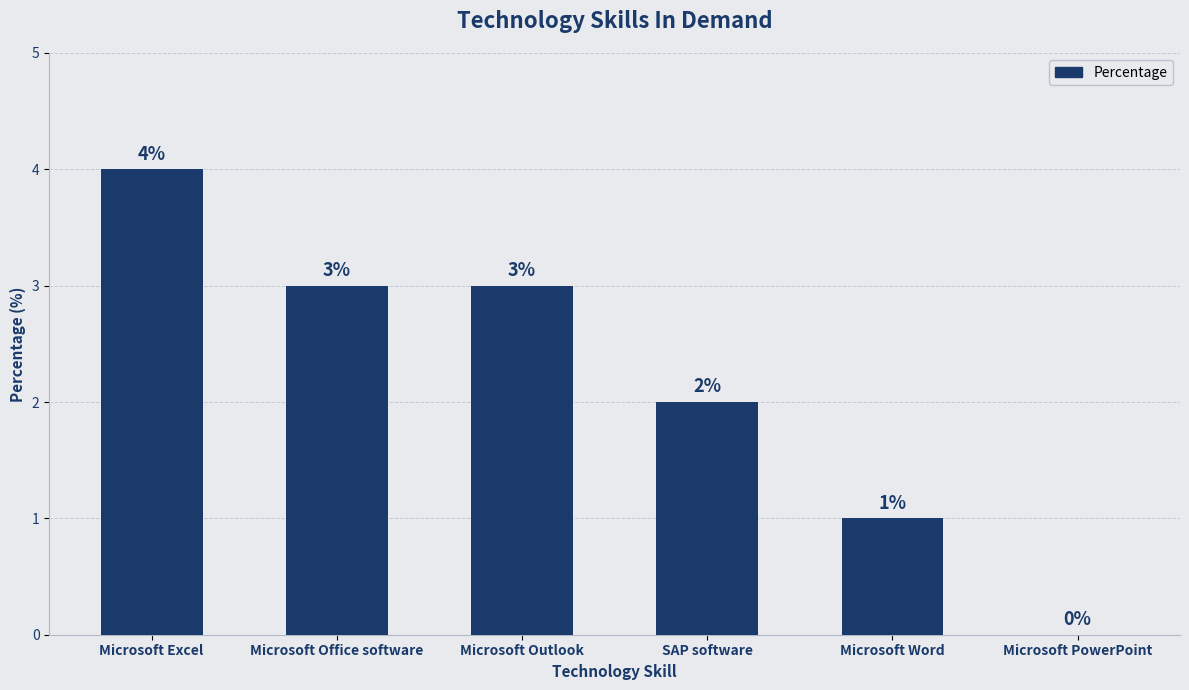

True or false: the data shows 3 at Microsoft Outlook.

True